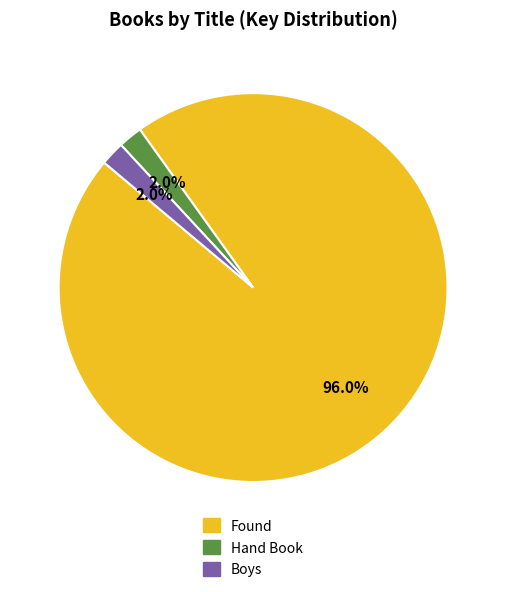

Does any single category account for the majority?

Yes